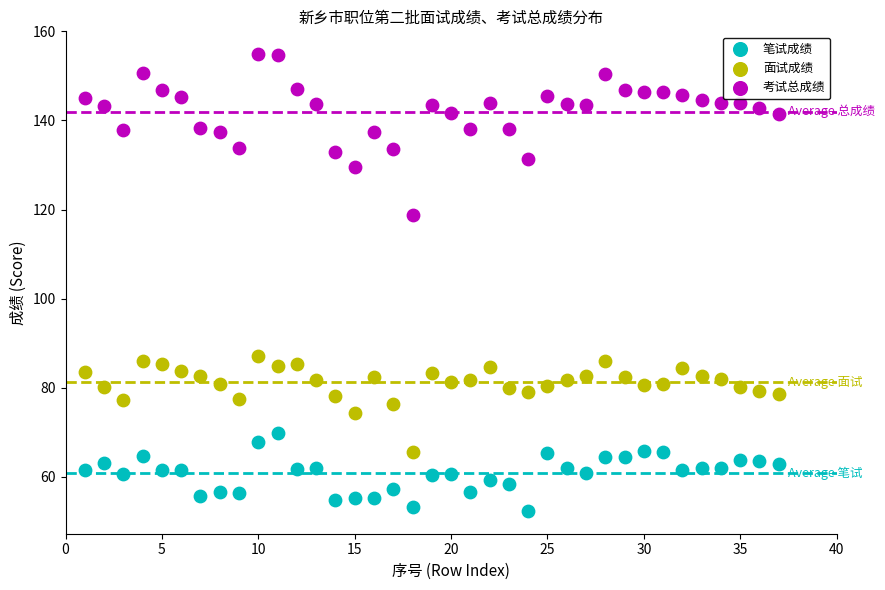

Which series reaches the maximum Y coordinate?

考试总成绩